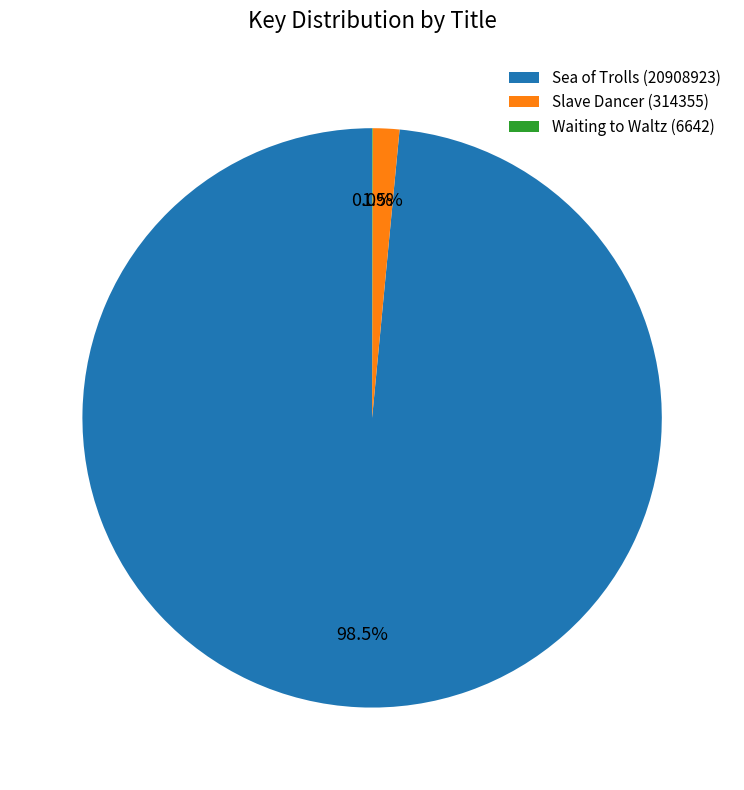

How much of the chart is everything except Sea of Trolls (20908923)?

1.5%